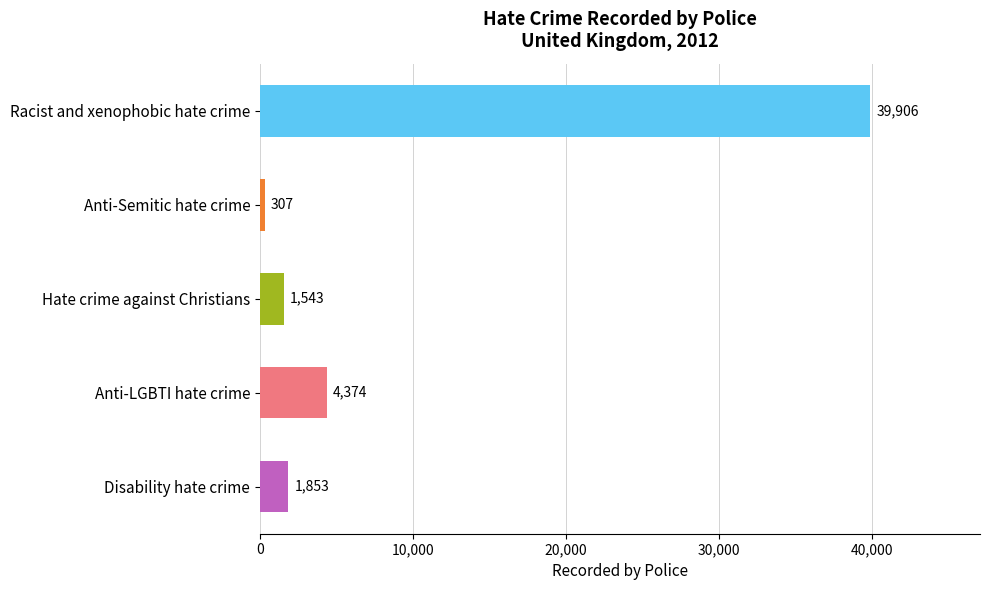

What is the smallest value displayed?

307